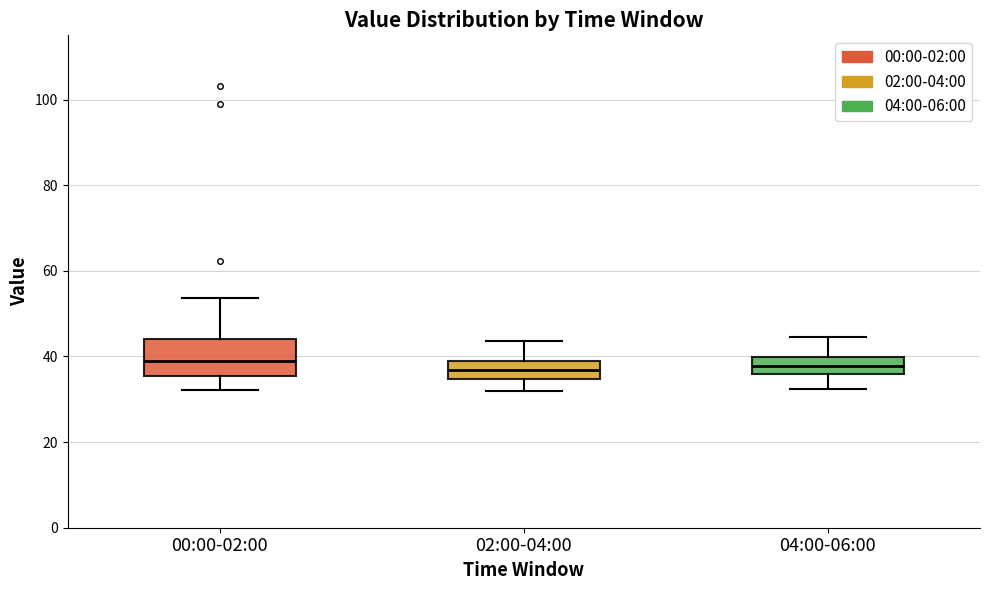

Comparing the boxes themselves (not the whiskers), which one is the tallest?

00:00-02:00